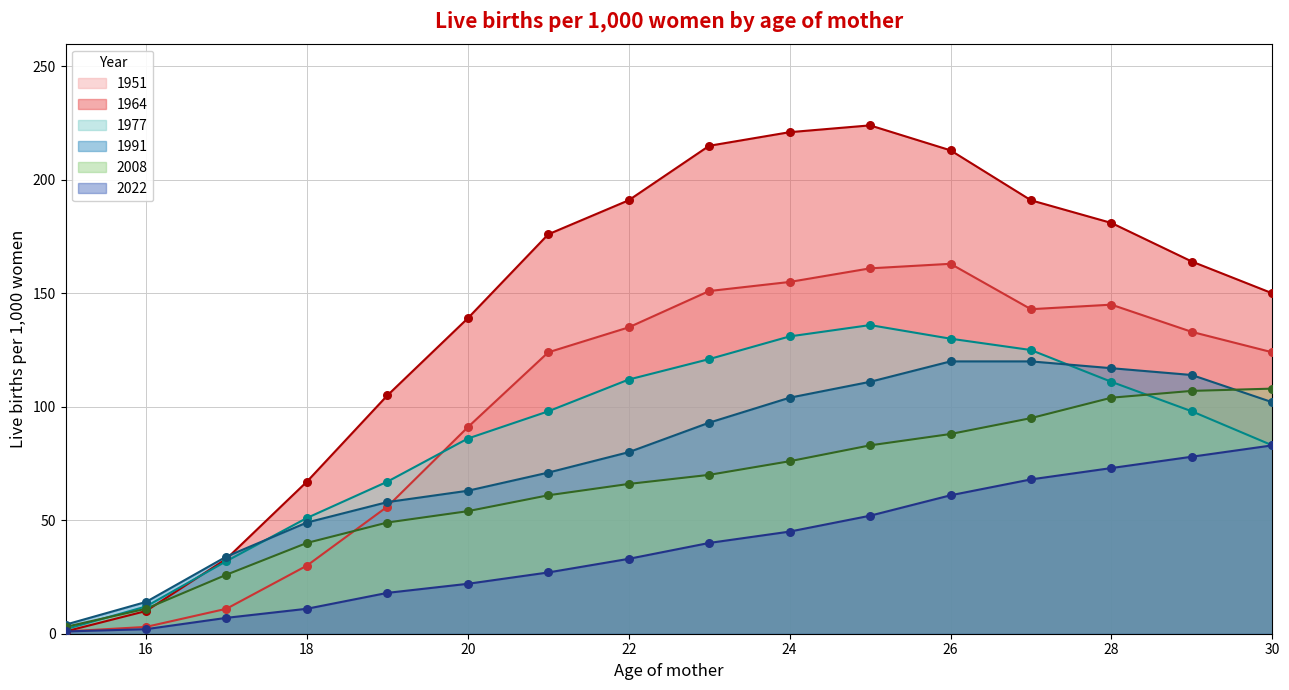

What are all the series names shown in the legend?

1951, 1964, 1977, 1991, 2008, 2022